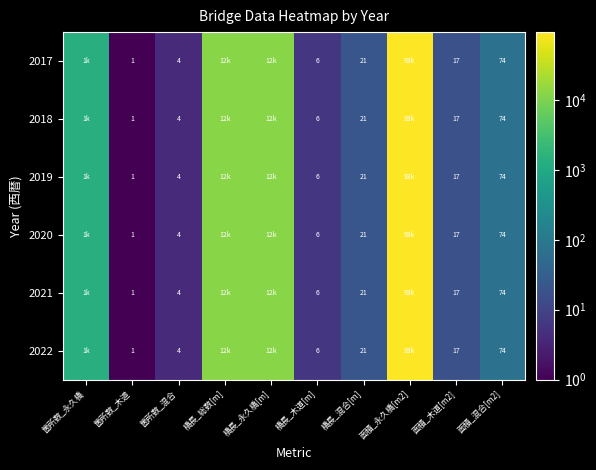

The 2018 series shows 4 at 箇所数_混合. True or false?

True